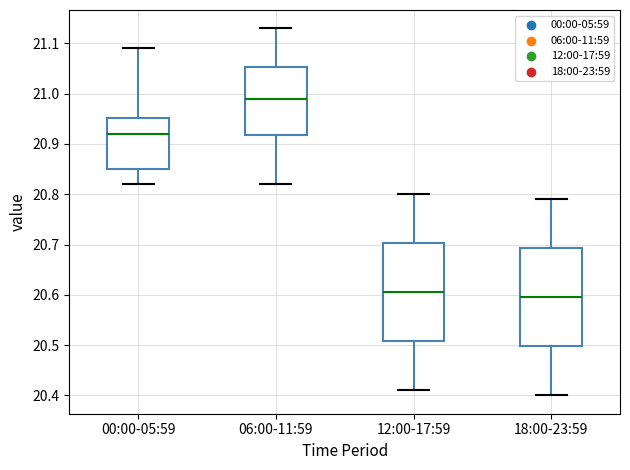

Reading left to right, read every box against the y-axis: the position of its median line, the range the box covers, and the ends of its whiskers. The values are not printed on the chart, so give them approximately, as read against the axis.

00:00-05:59: median 20.92, box 20.85 to 20.95, whiskers 20.82 to 21.09
06:00-11:59: median 20.99, box 20.92 to 21.05, whiskers 20.82 to 21.13
12:00-17:59: median 20.61, box 20.51 to 20.70, whiskers 20.41 to 20.80
18:00-23:59: median 20.60, box 20.50 to 20.69, whiskers 20.40 to 20.79